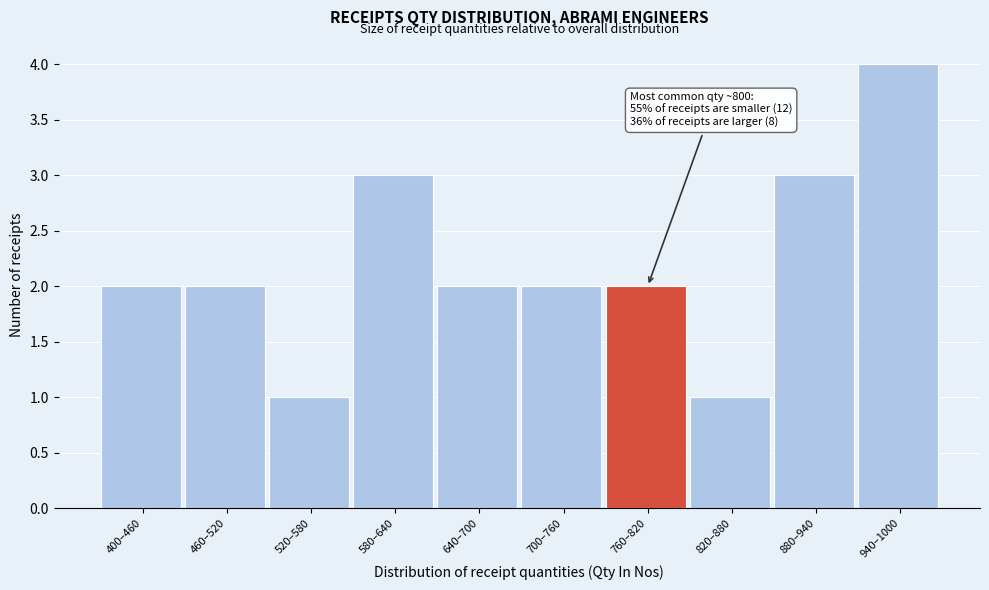

Reading right to left, what are all the values shown in this chart?

940–1000=4	880–940=3	820–880=1	760–820=2	700–760=2	640–700=2	580–640=3	520–580=1	460–520=2	400–460=2